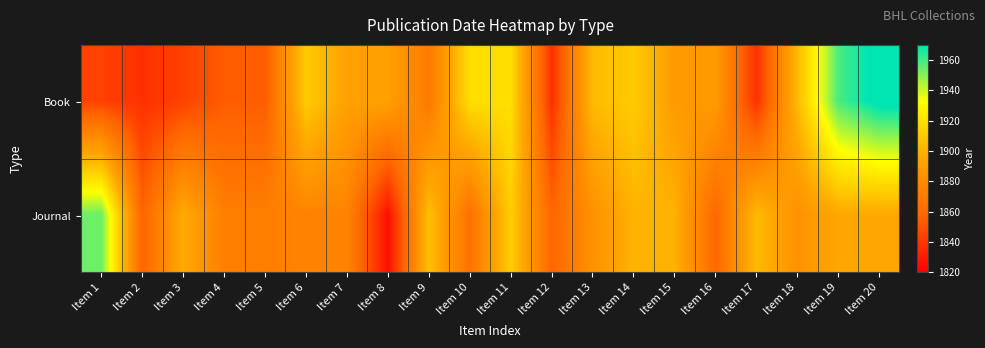

Rank the series at Item 16 from highest to lowest value.

Book, Journal